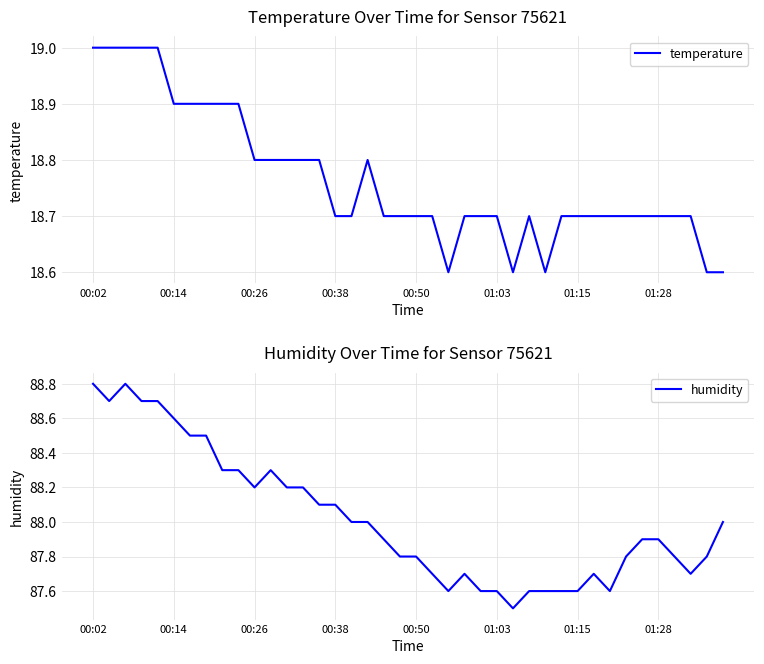

At which category does the chart reach its minimum across all series?

22